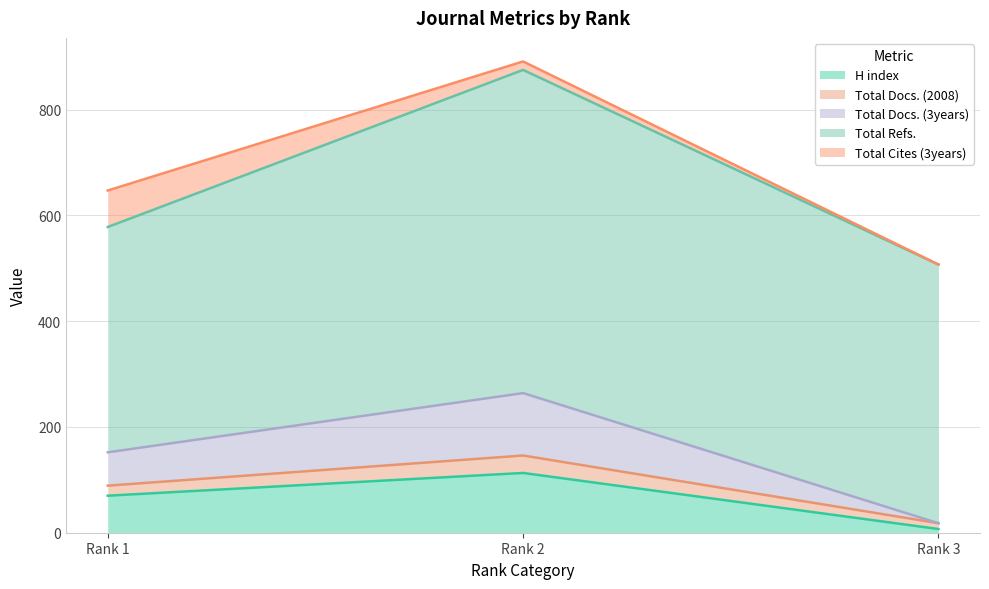

Does the chart have visible grid lines?

Yes